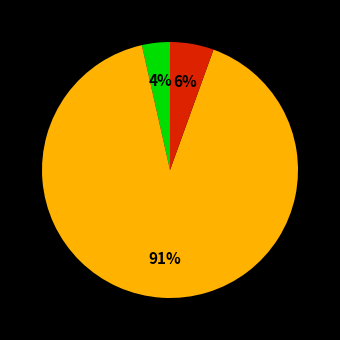

Does any single category account for the majority?

Yes